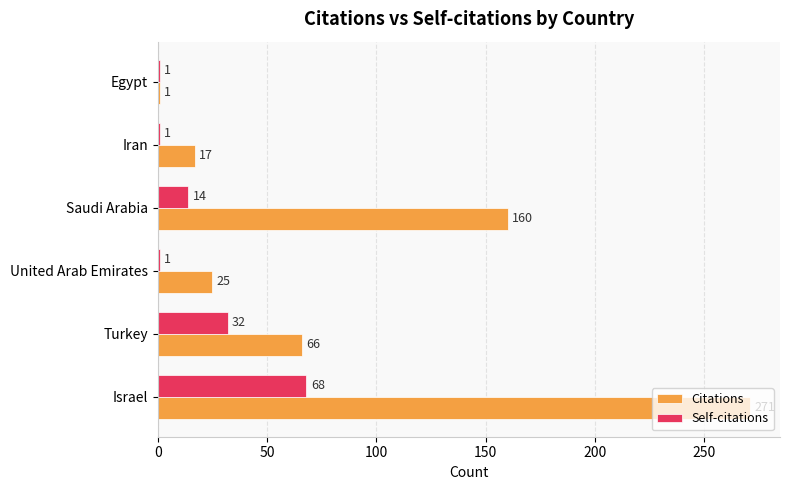

Rank the series by their maximum value, from lowest to highest.

Self-citations, Citations